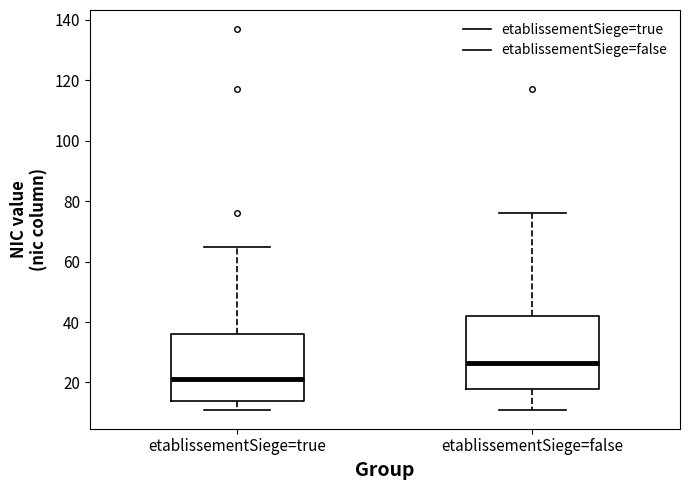

Which box has the lowest median line?

etablissementSiege=true